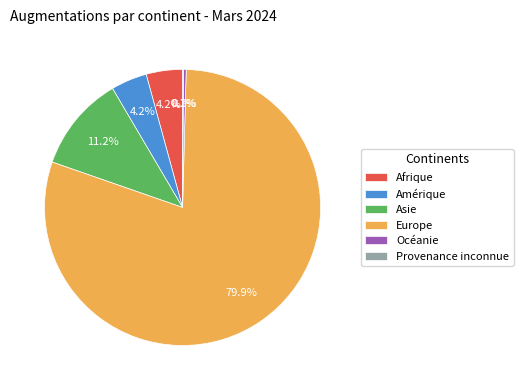

Do Océanie and Afrique together represent more than half of the pie?

No